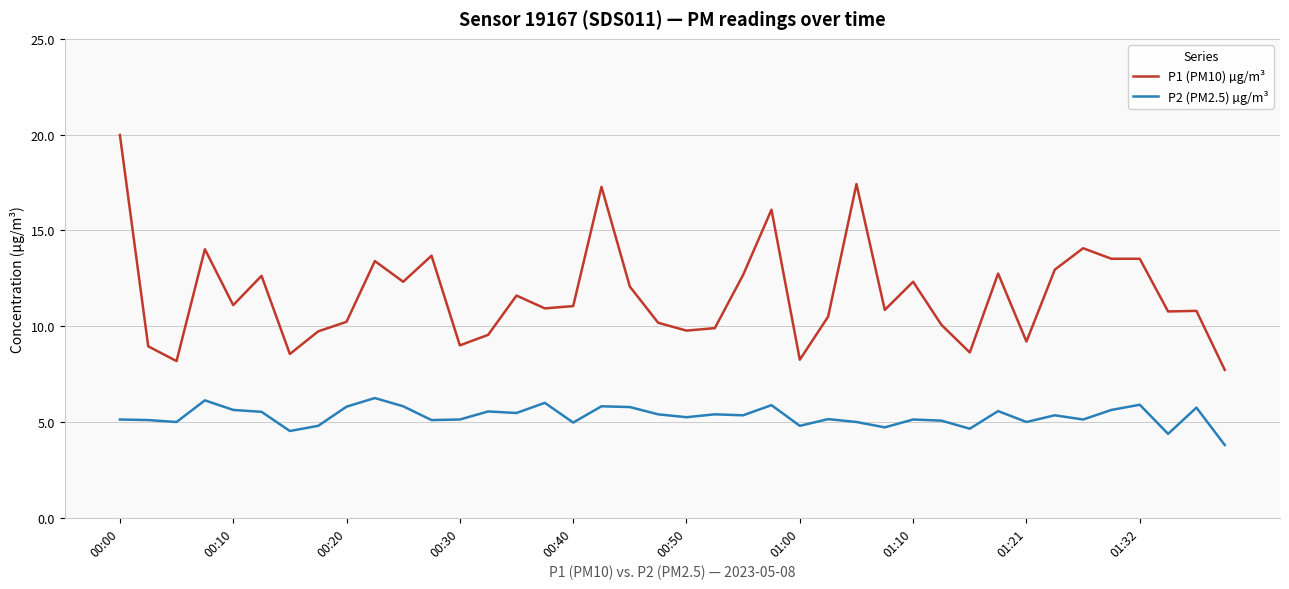

What is the minimum value for P2 (PM2.5) µg/m³?

3.8